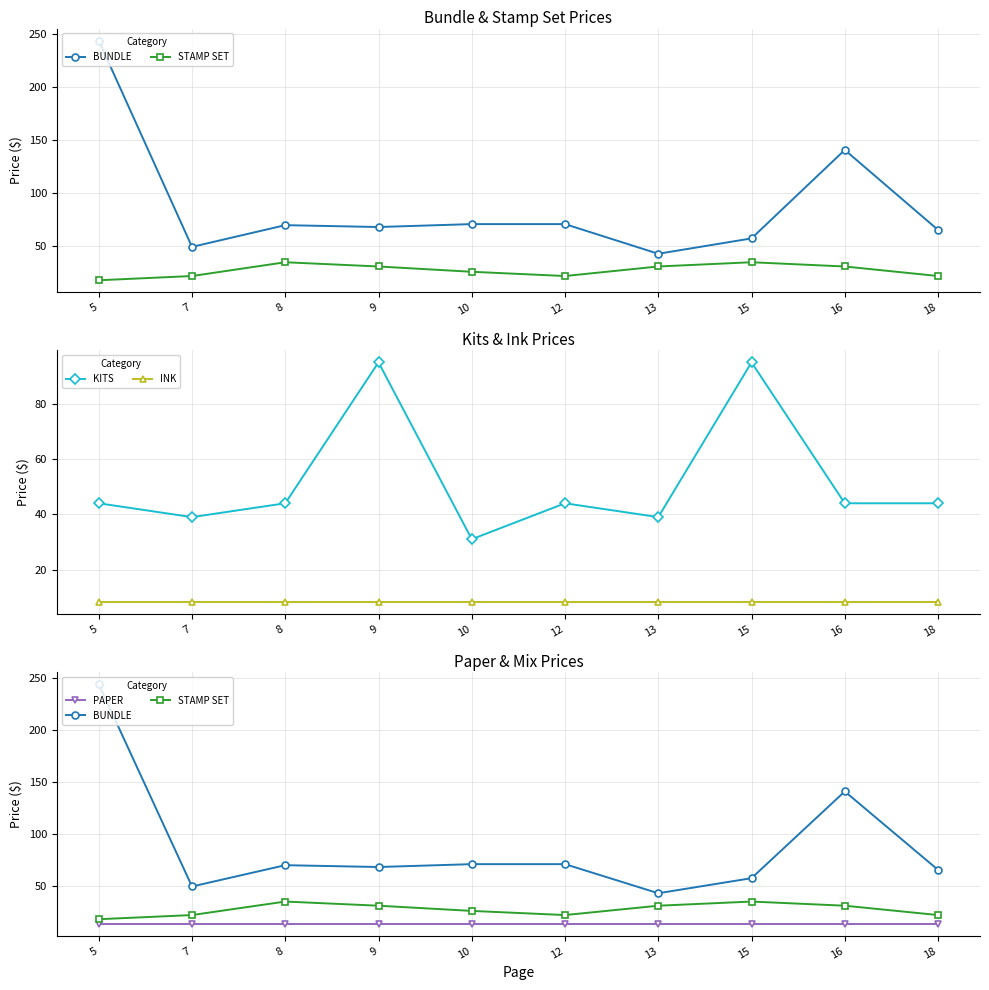

How many lines are shown in the chart?

5